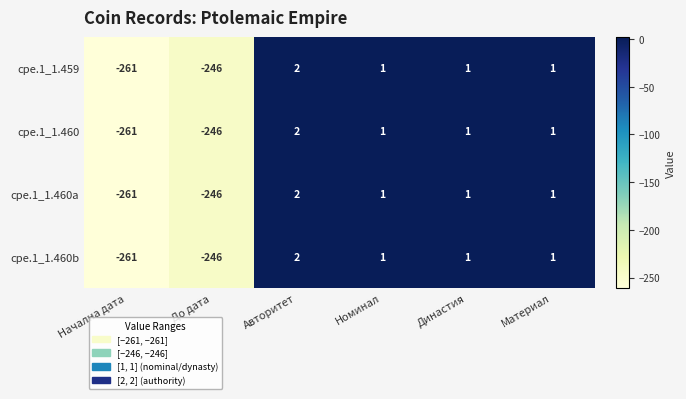

At which label does cpe.1_1.460b first exceed 1?

Авторитет